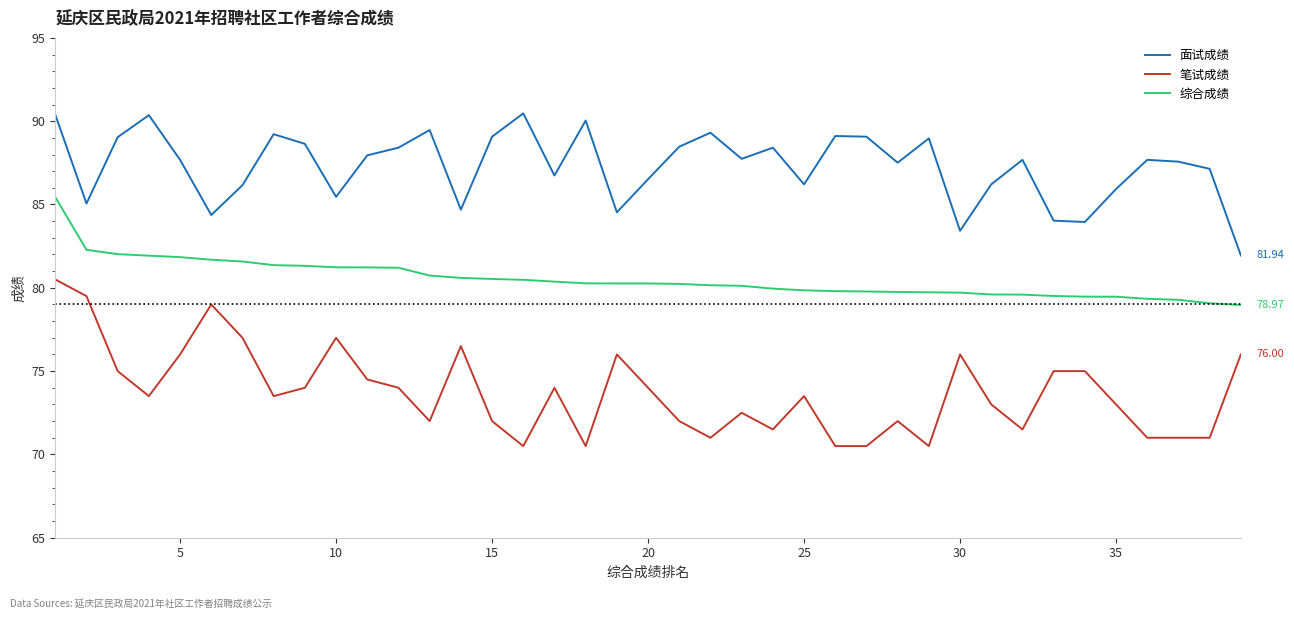

Count the number of data series in this chart.

3